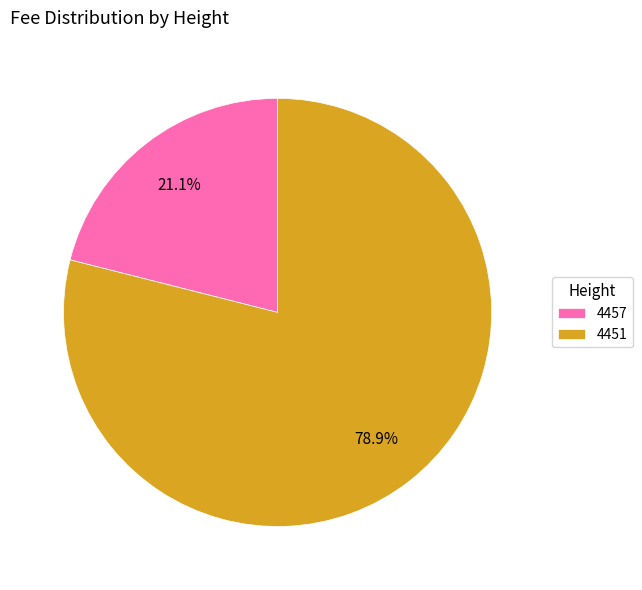

How many segments does this pie chart have?

2